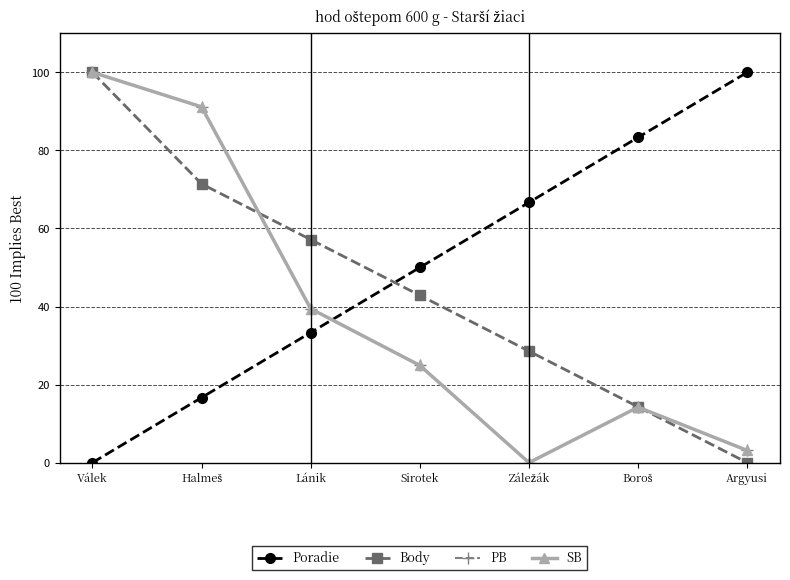

The SB series shows 39.4 at Lánik. True or false?

True